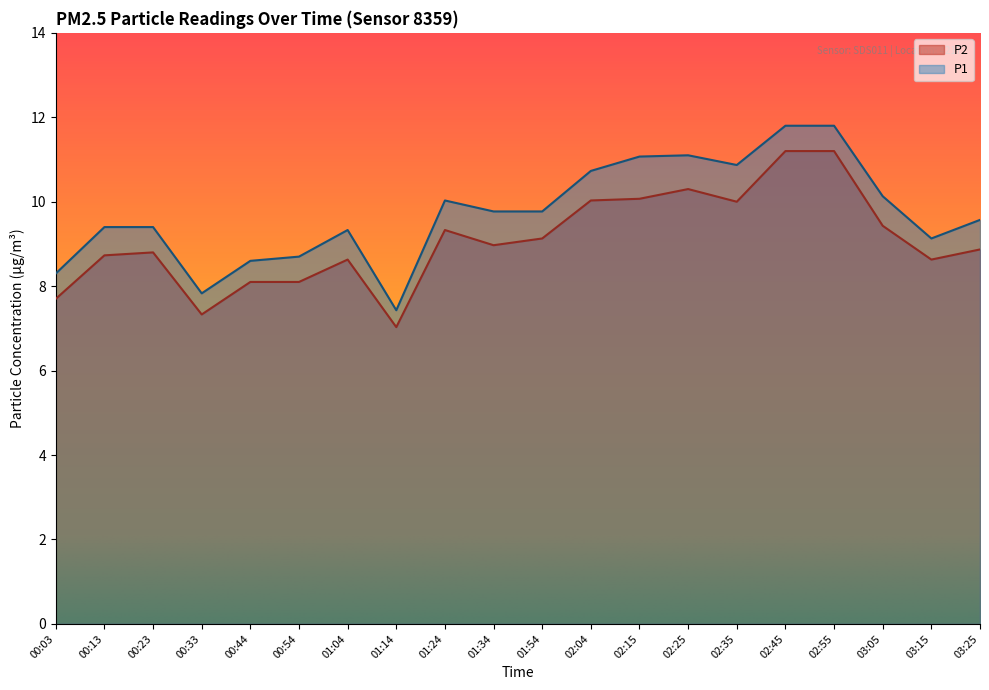

Which series changed the most between 00:44 and 02:55?

P1